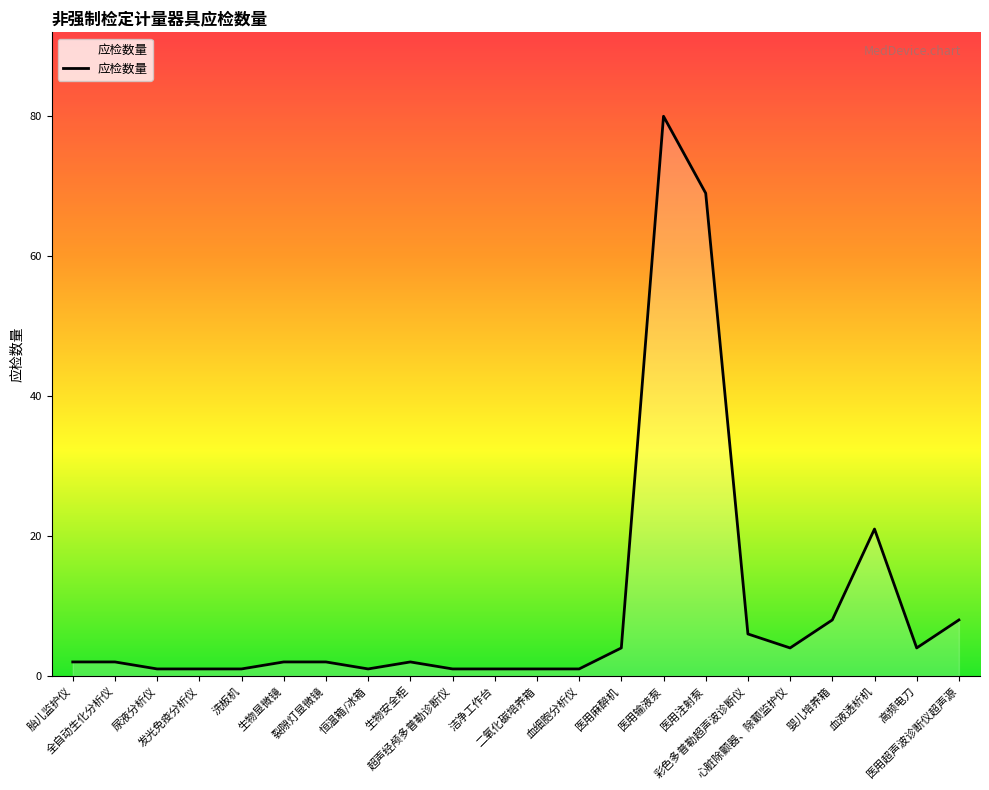

What is the difference between the maximum and minimum values?

79